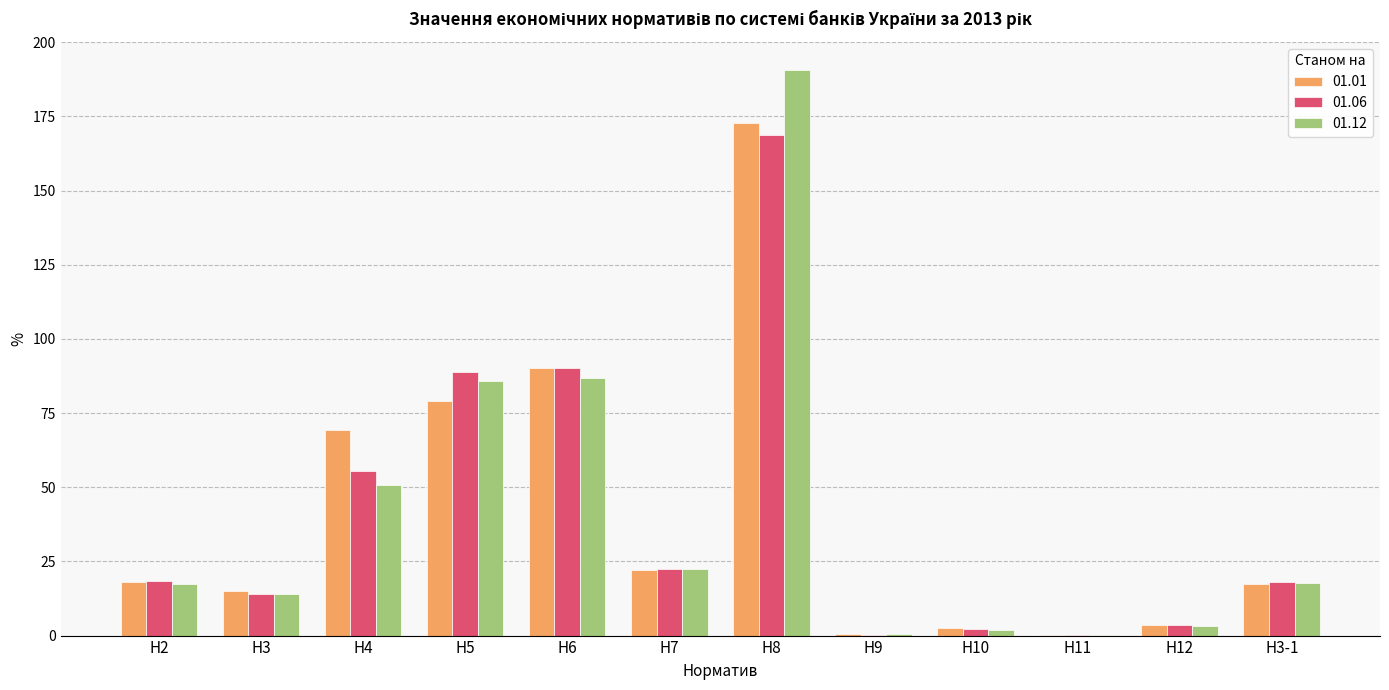

Between Н6 and Н7, which series saw the biggest shift?

01.01